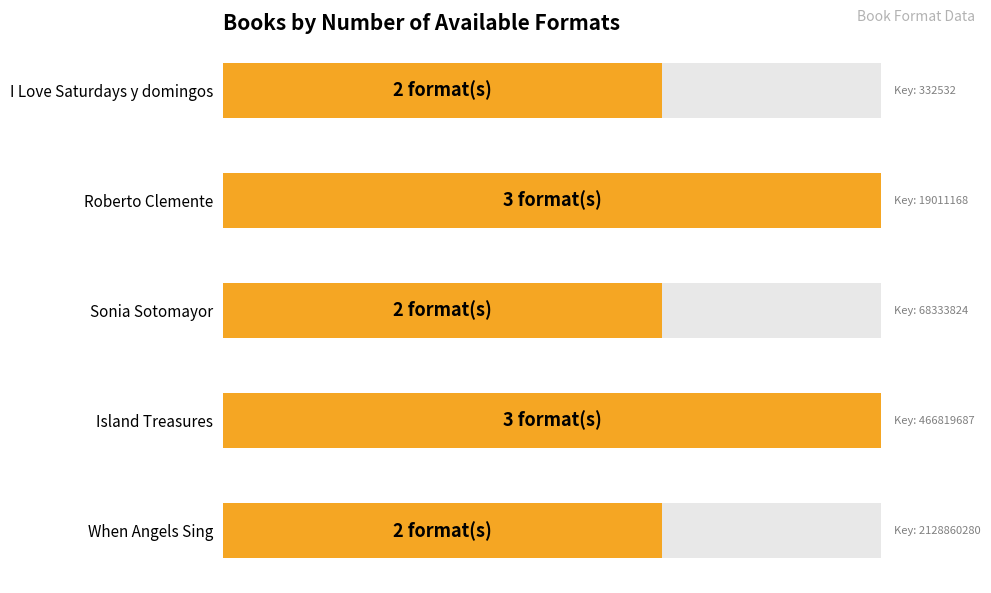

The chart shows a value of 66.7 at Sonia Sotomayor. True or false?

True